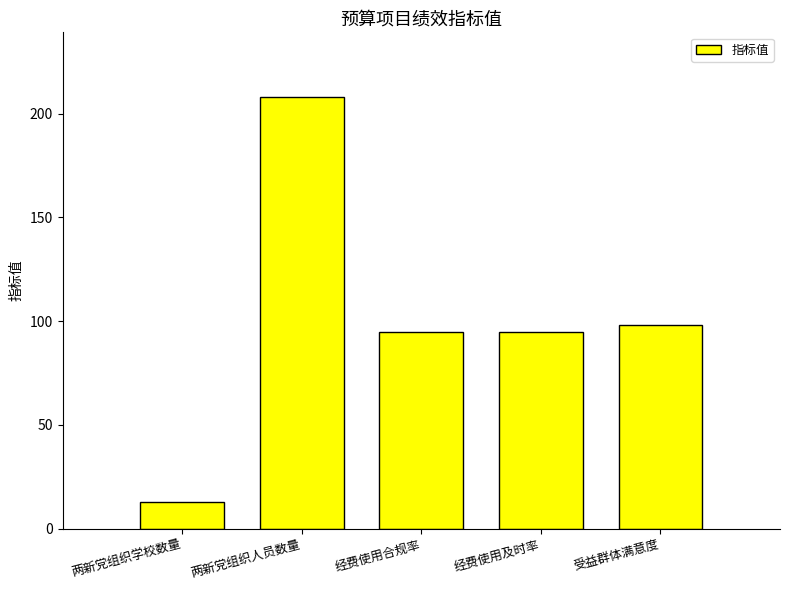

What is the value of the 5th bar from the left?

98